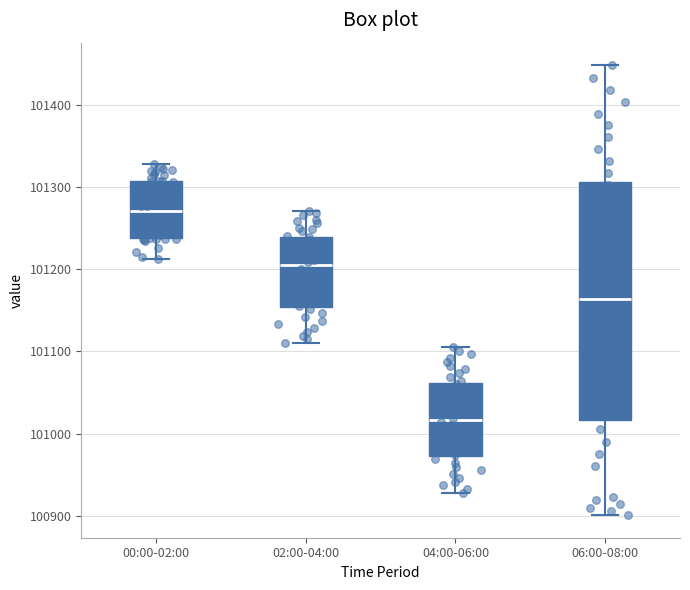

Which box's median line is the lowest?

04:00-06:00